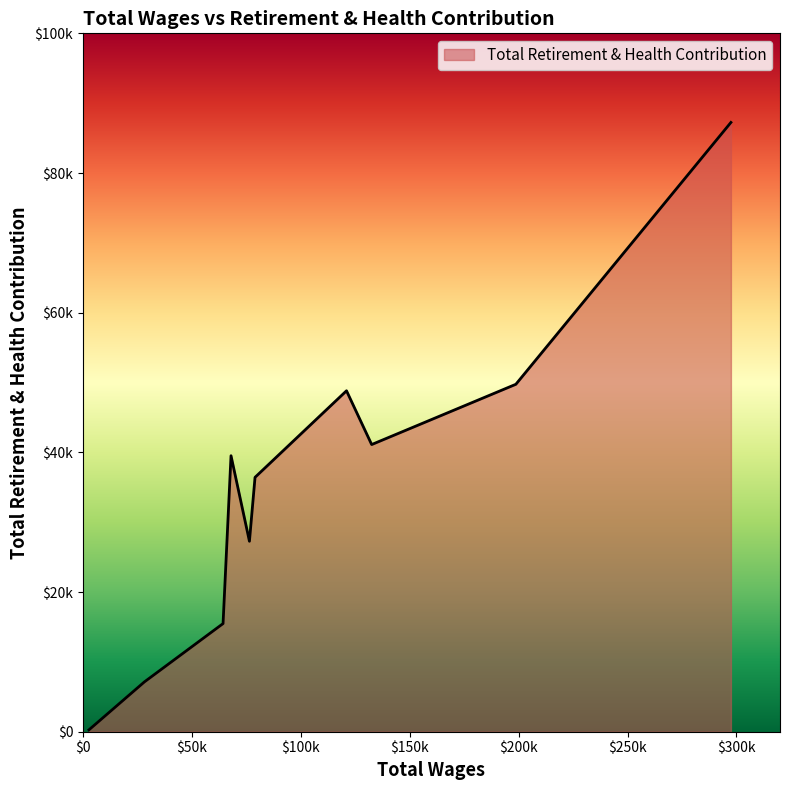

List the labels in order of value, smallest first.

2780.0, 28248.0, 64335.0, 76445.0, 79014.0, 67990.0, 132555.0, 121007.0, 198745.0, 297469.0